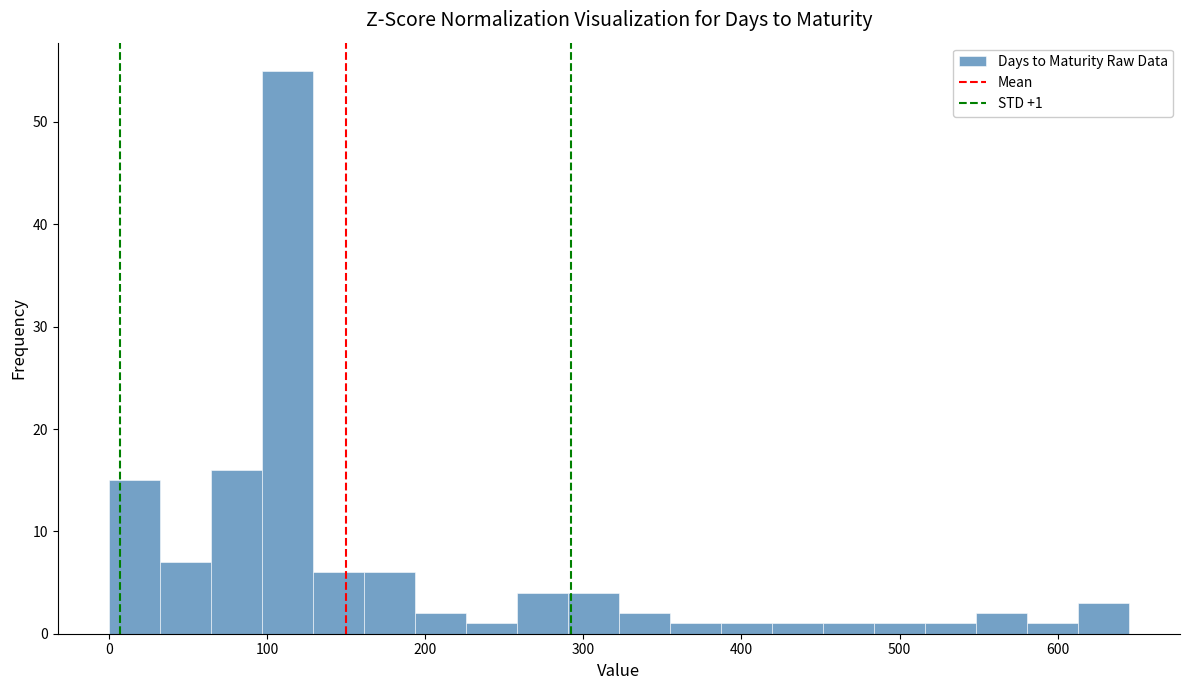

Read against the x-axis, roughly where is the centre of the tallest bar?

110